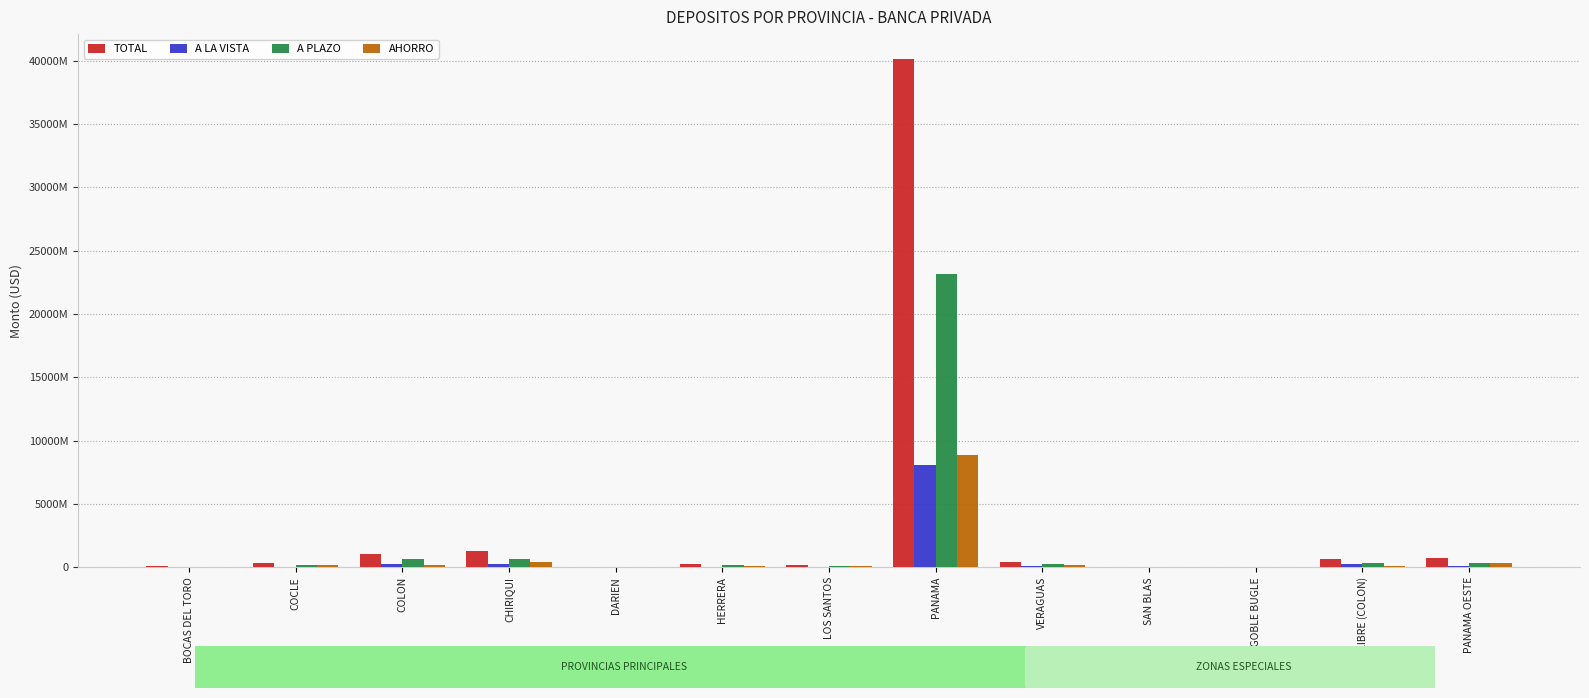

True or false: A LA VISTA has a value of 110.1 at SAN BLAS.

False